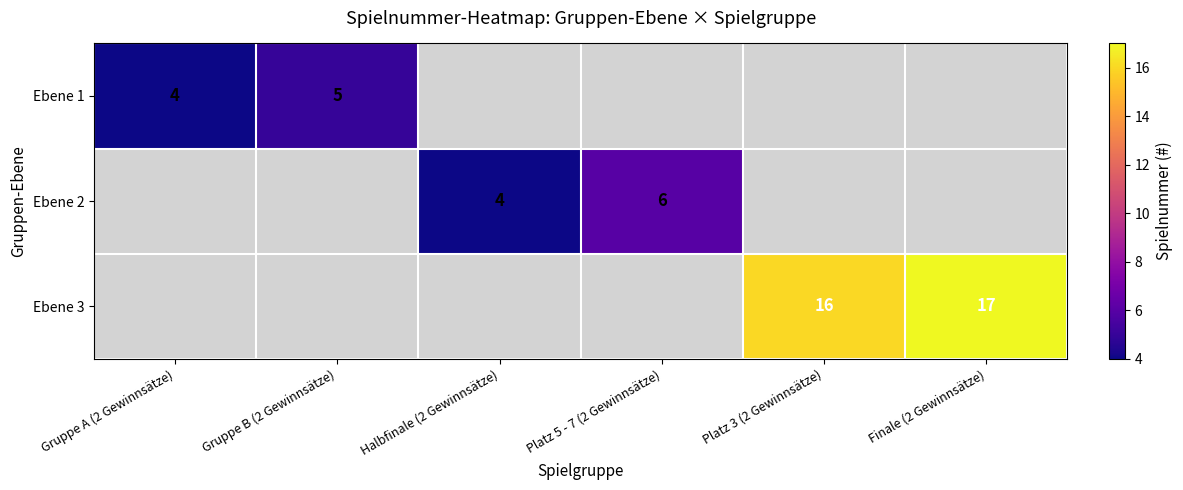

Is the value of Ebene 3 at Platz 3 (2 Gewinnsätze) greater than the value of Ebene 2 at Platz 5 - 7 (2 Gewinnsätze)?

Yes